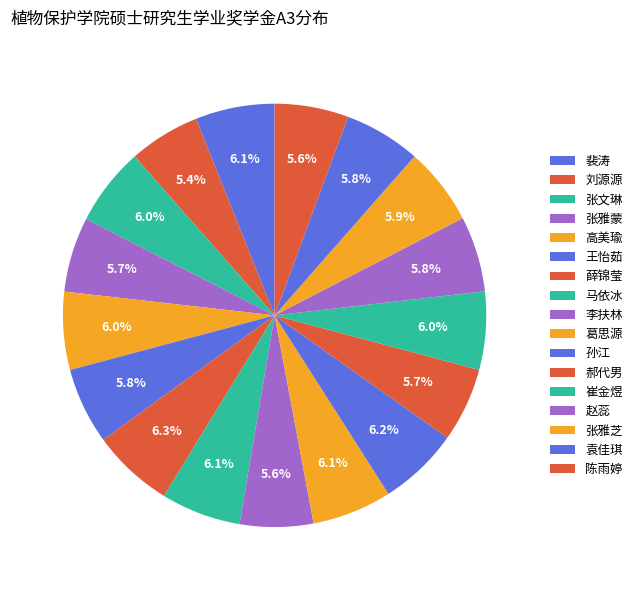

How much of the chart is everything except 郝代男?

94.3%